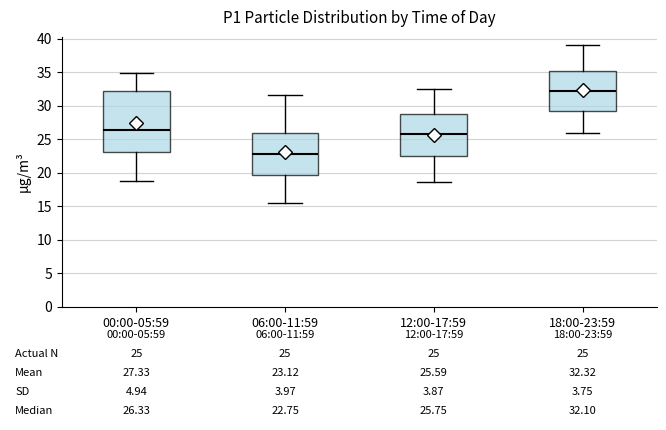

Which box has the lowest median line?

06:00-11:59